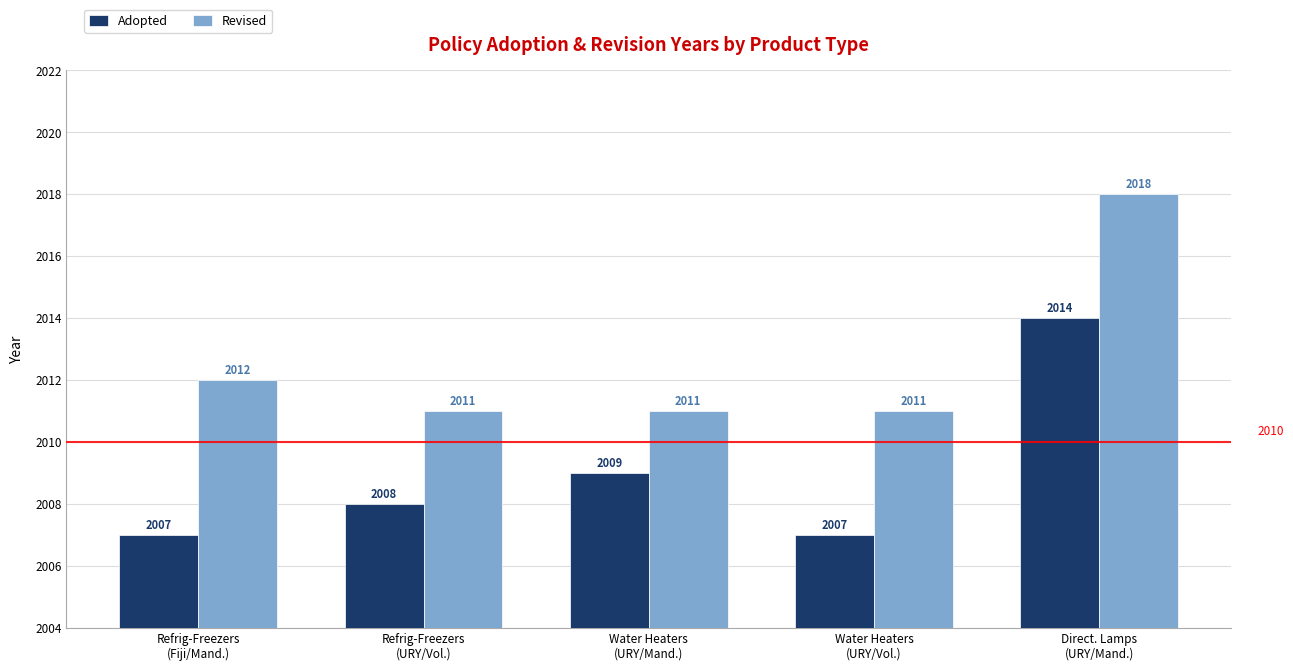

List the series in order of their overall mean, lowest first.

Adopted, Revised